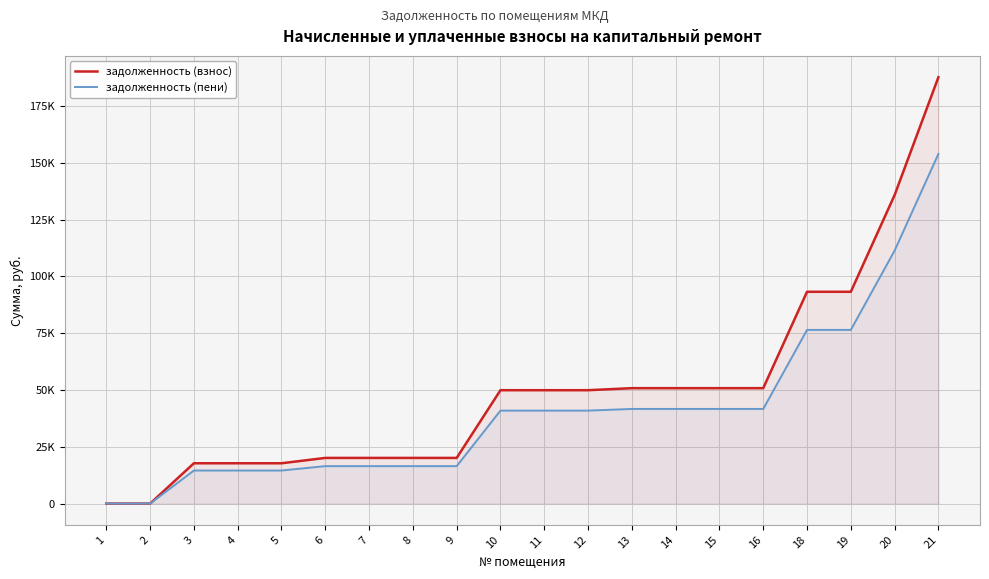

Reading right to left, extract all data points from this chart.

задолженность (взнос): 187695.0	135808.8	93233.6	93233.6	50808.4	50808.4	50808.4	50808.4	49913.2	49913.2	49913.2	20103.1	20103.1	20103.1	20103.1	17751.4	17751.4	17751.4	0.0	0.0
задолженность (пени): 153909.9	111363.2	76451.6	76451.6	41662.9	41662.9	41662.9	41662.9	40928.8	40928.8	40928.8	16484.5	16484.5	16484.5	16484.5	14556.1	14556.1	14556.1	0.0	0.0